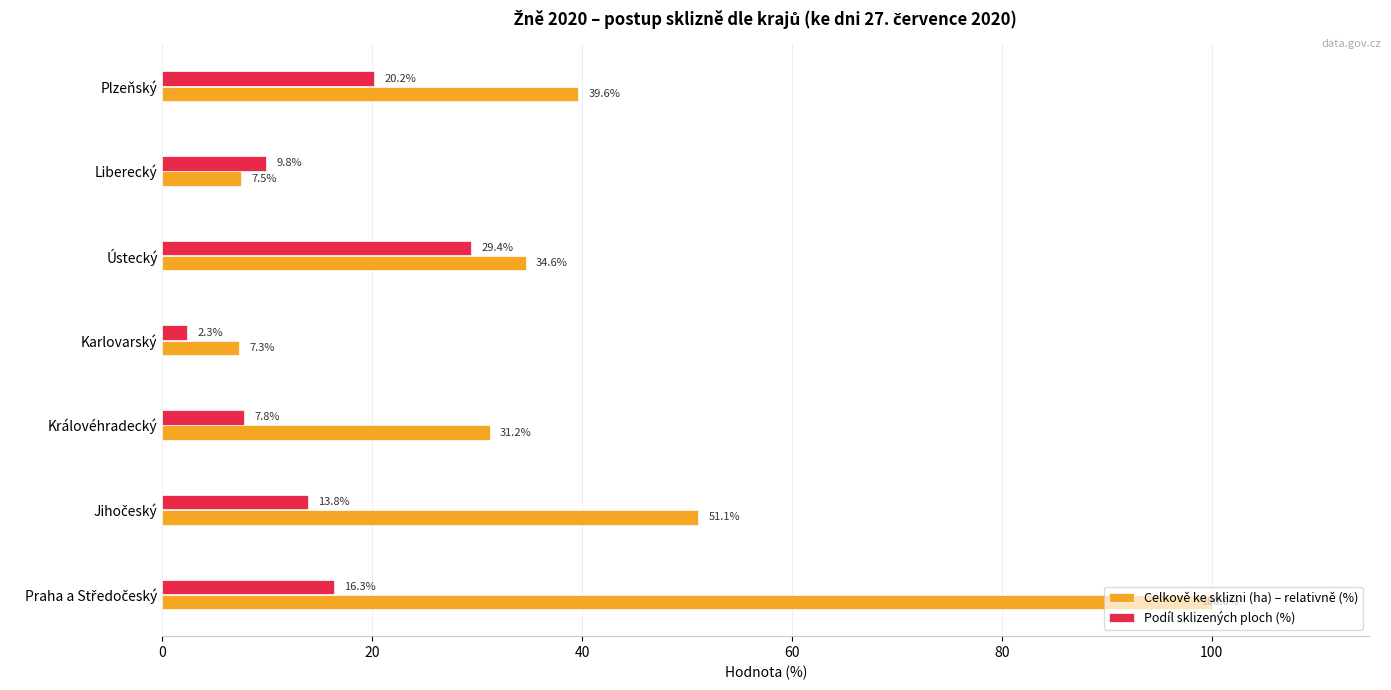

Which category has the highest value in the Podíl sklizených ploch (%) series?

Ústecký